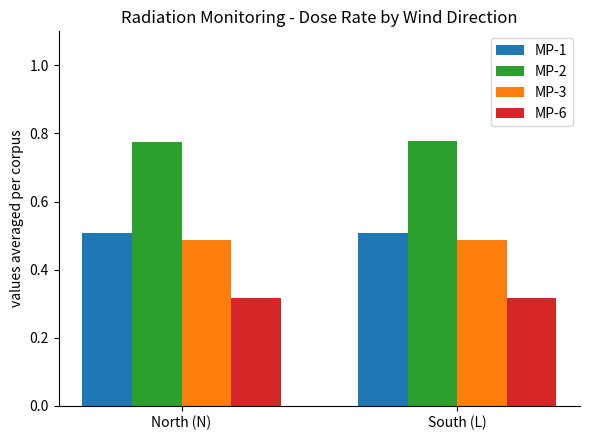

How many bars are there in total?

8